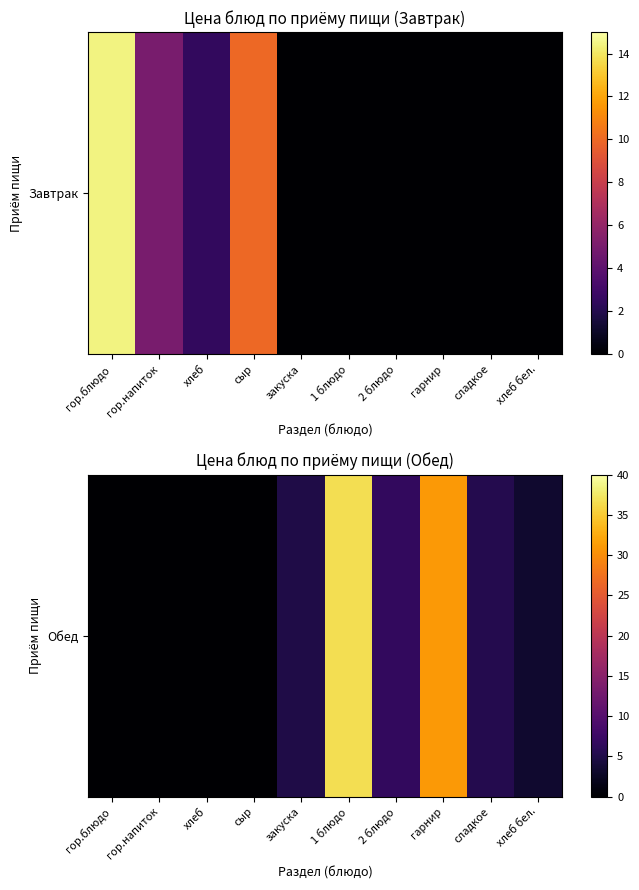

What is the greatest value displayed?

36.7